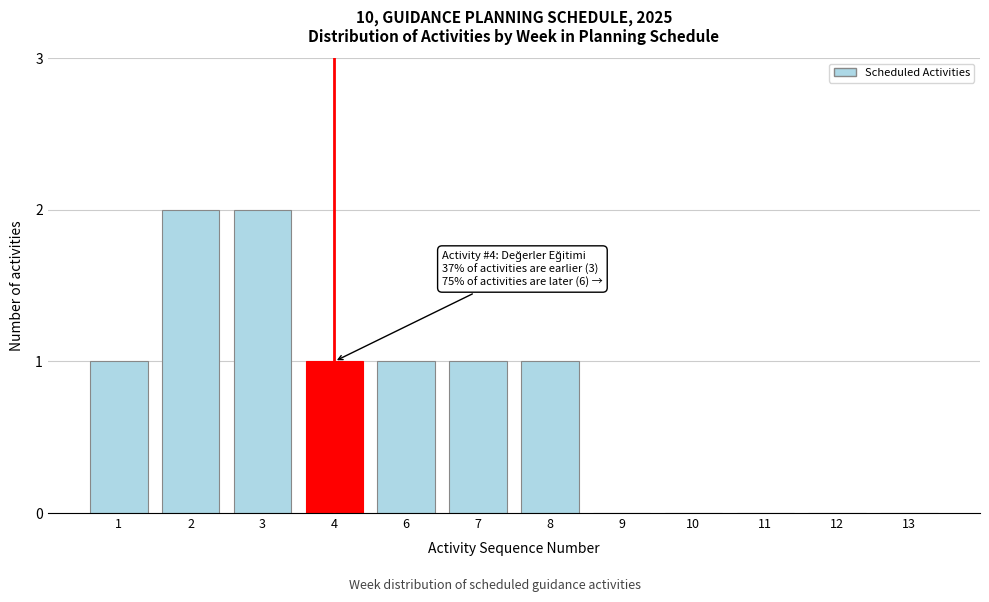

Reading right to left, list all the values displayed in this chart.

13=0	12=0	11=0	10=0	9=0	8=1	7=1	6=1	4=1	3=2	2=2	1=1